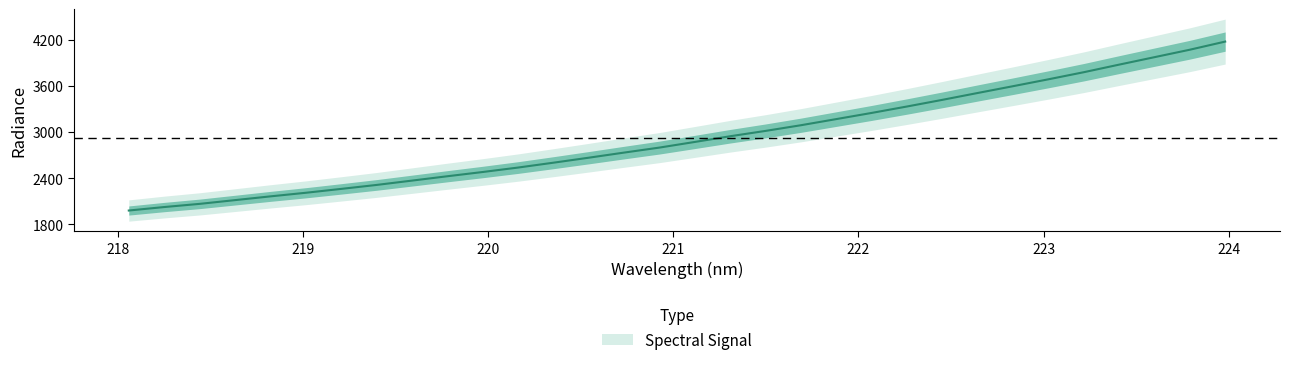

What is the difference between the values at 218.0596 and 221.1174?

892.3